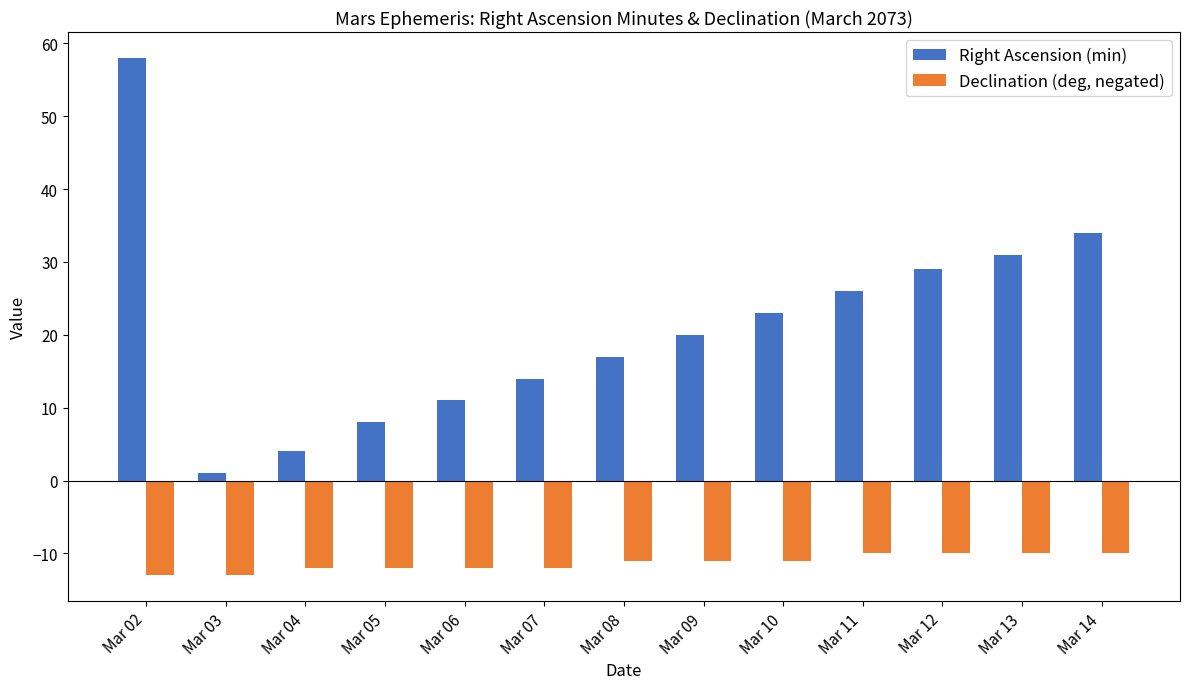

Reading left to right, extract all data points from this chart.

Right Ascension (min): Mar 02=58	Mar 03=1	Mar 04=4	Mar 05=8	Mar 06=11	Mar 07=14	Mar 08=17	Mar 09=20	Mar 10=23	Mar 11=26	Mar 12=29	Mar 13=31	Mar 14=34
Declination (deg, negated): Mar 02=-13	Mar 03=-13	Mar 04=-12	Mar 05=-12	Mar 06=-12	Mar 07=-12	Mar 08=-11	Mar 09=-11	Mar 10=-11	Mar 11=-10	Mar 12=-10	Mar 13=-10	Mar 14=-10